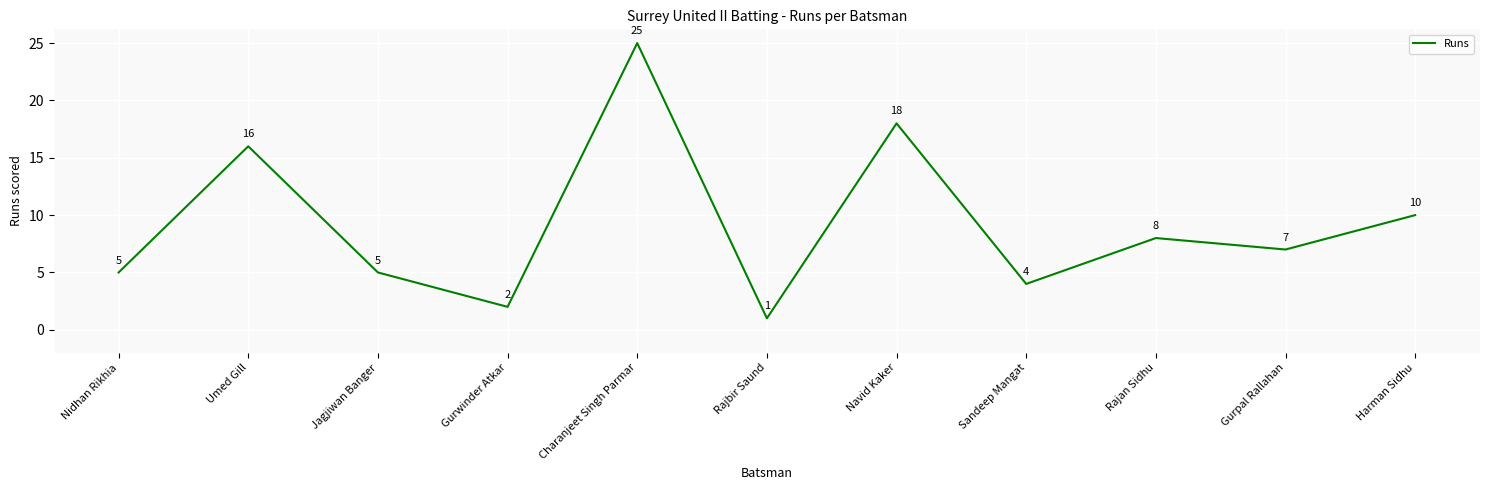

Which has a higher value, Rajbir Saund or Sandeep Mangat?

Sandeep Mangat